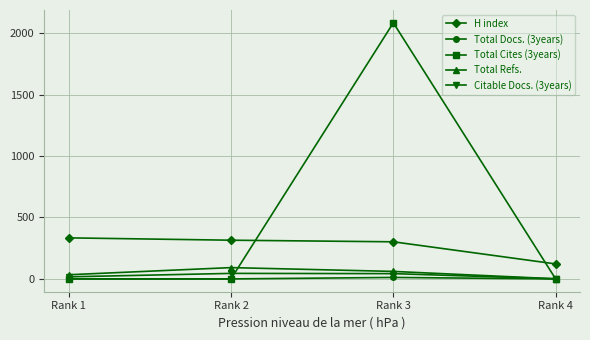

True or false: Citable Docs. (3years) and H index intersect in this chart.

False